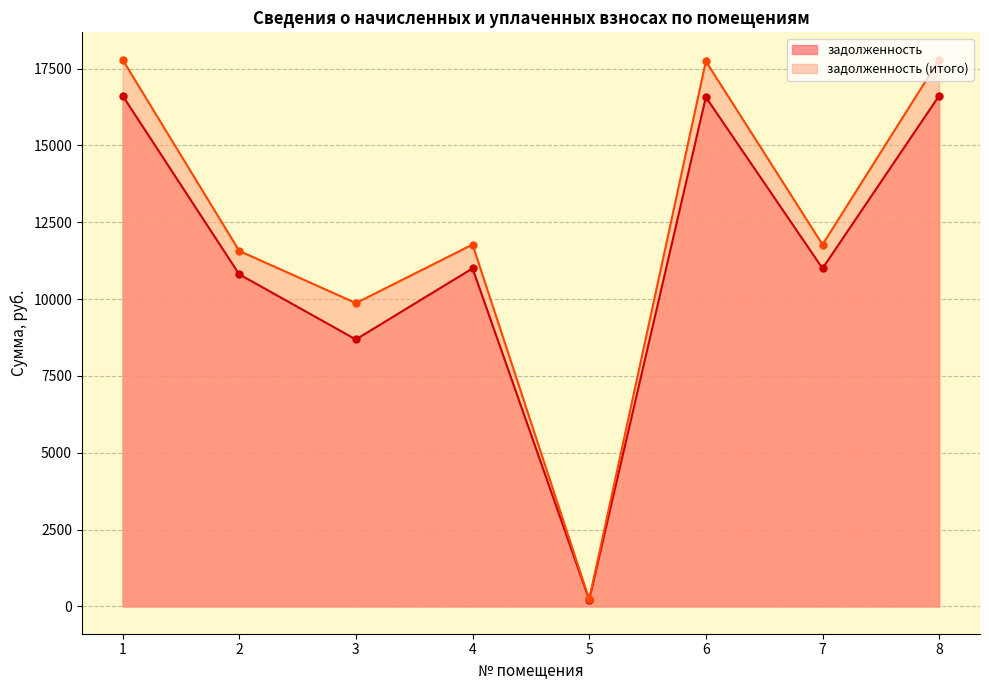

What is the value of the задолженность point at the 7th from the left?

10998.7